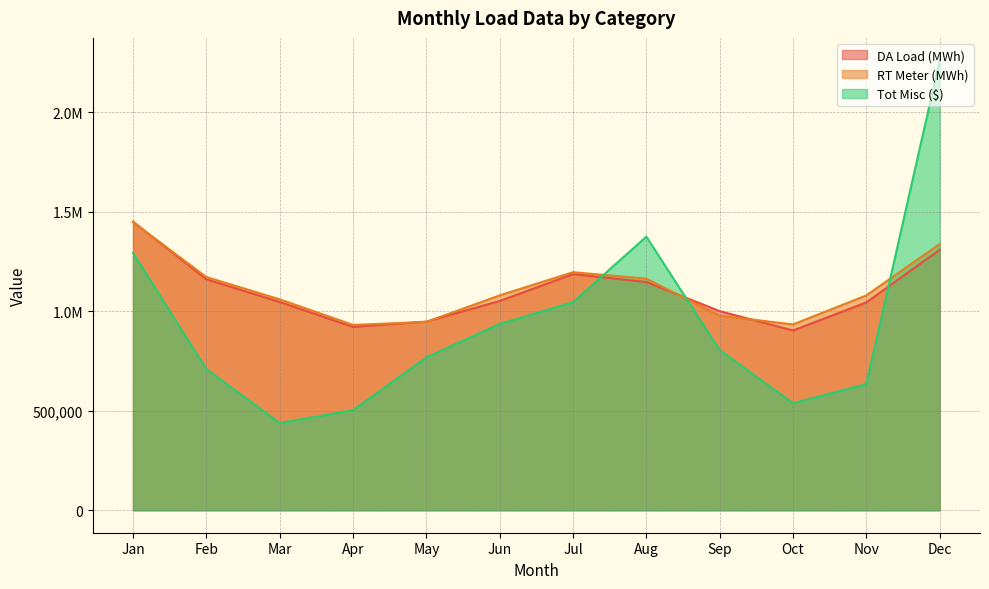

What is the total value across all series at Jun?

3068214.1